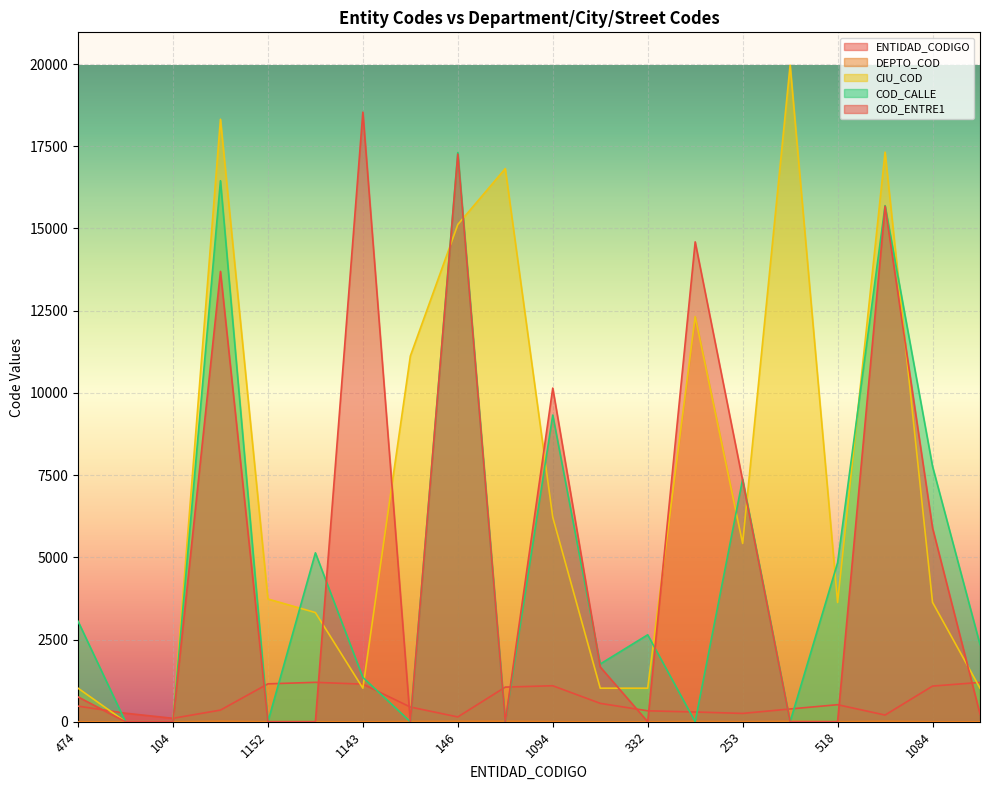

Rank the series by their maximum value, from highest to lowest.

CIU_COD, COD_ENTRE1, COD_CALLE, ENTIDAD_CODIGO, DEPTO_COD